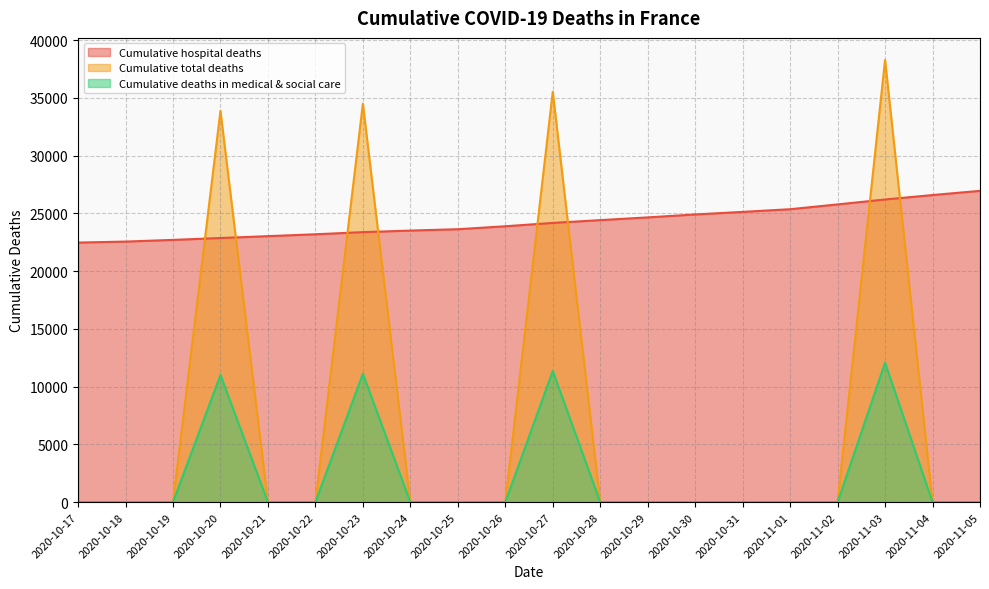

What is the average value of the Cumulative deaths in medical & social care series?

2280